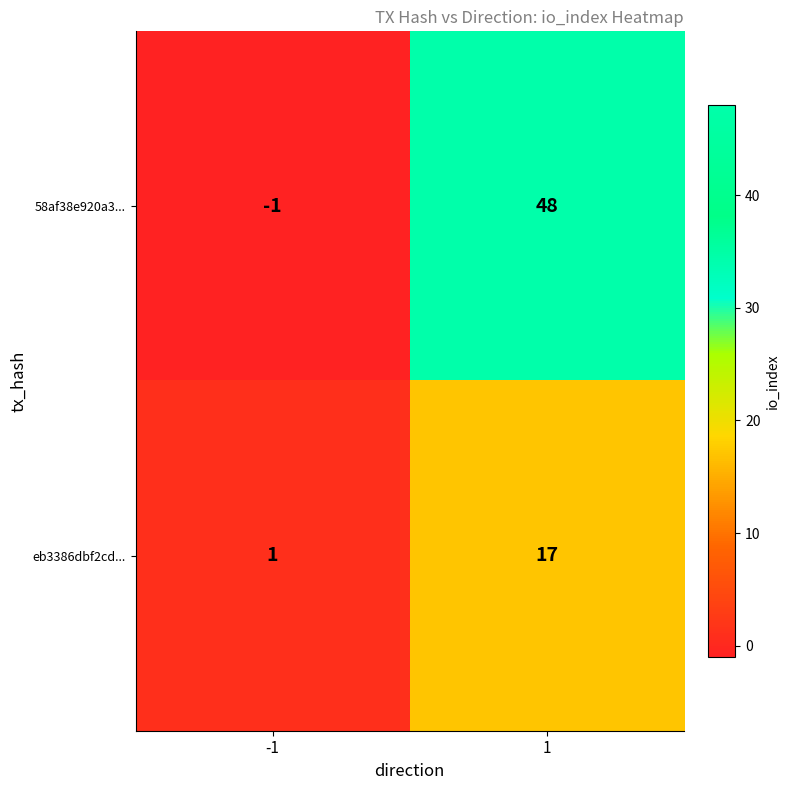

What is the difference between the eb3386dbf2cd... values at -1 and 1?

16